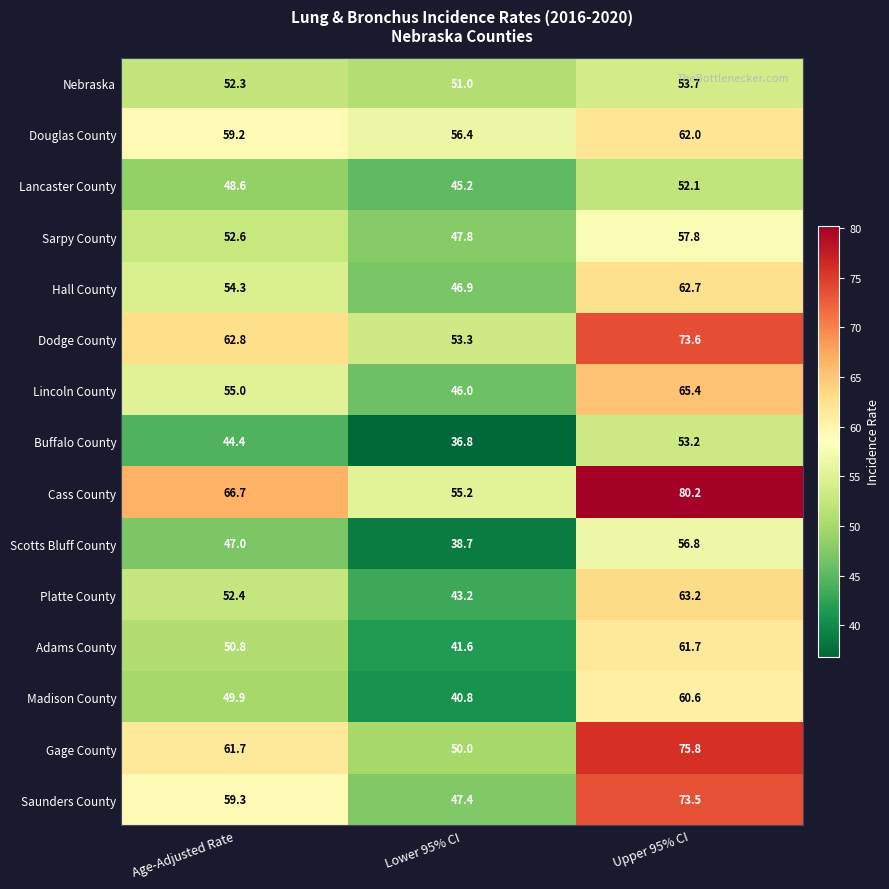

What value does the Saunders County series have at Age-Adjusted Rate?

59.3